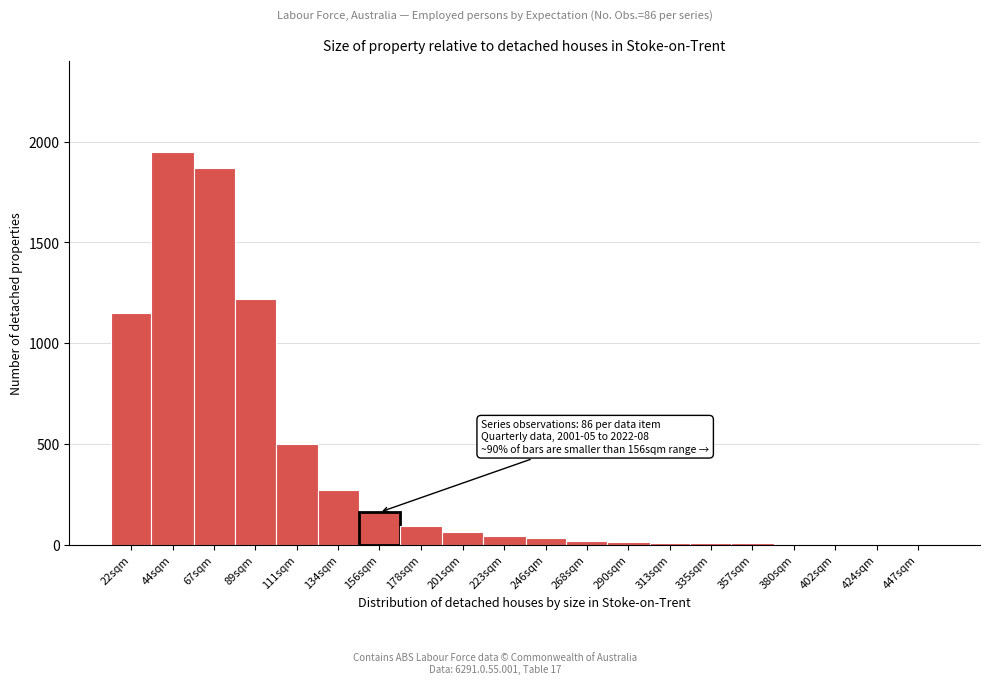

At which category does the chart reach its peak across all series?

44sqm